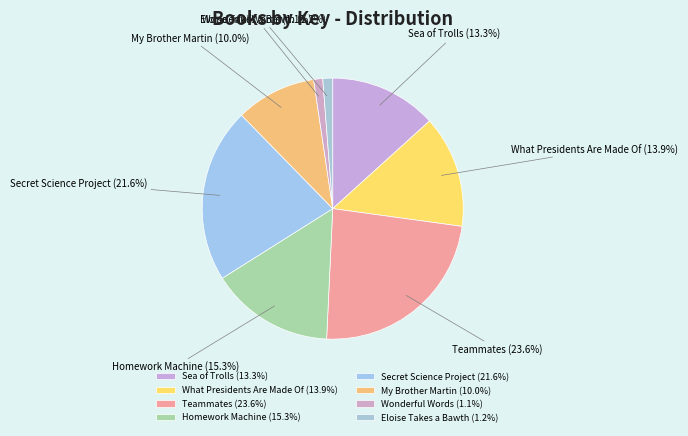

True or false: Secret Science Project accounts for 16% of the total.

False